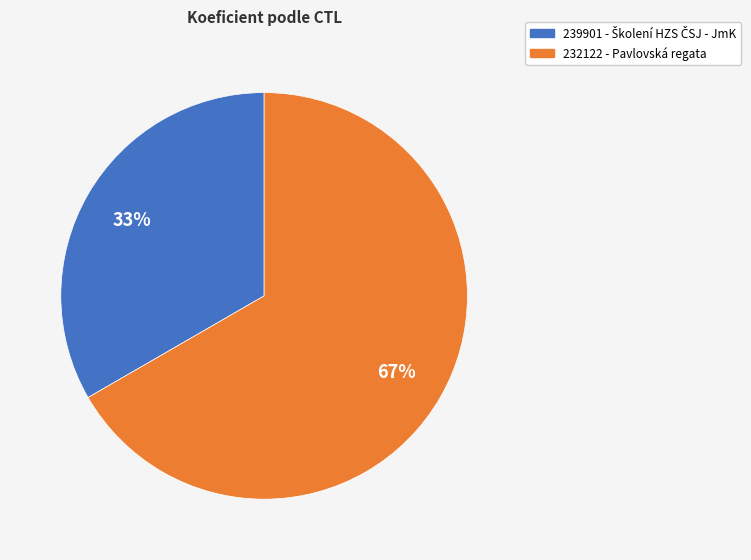

How many segments does this pie chart have?

2